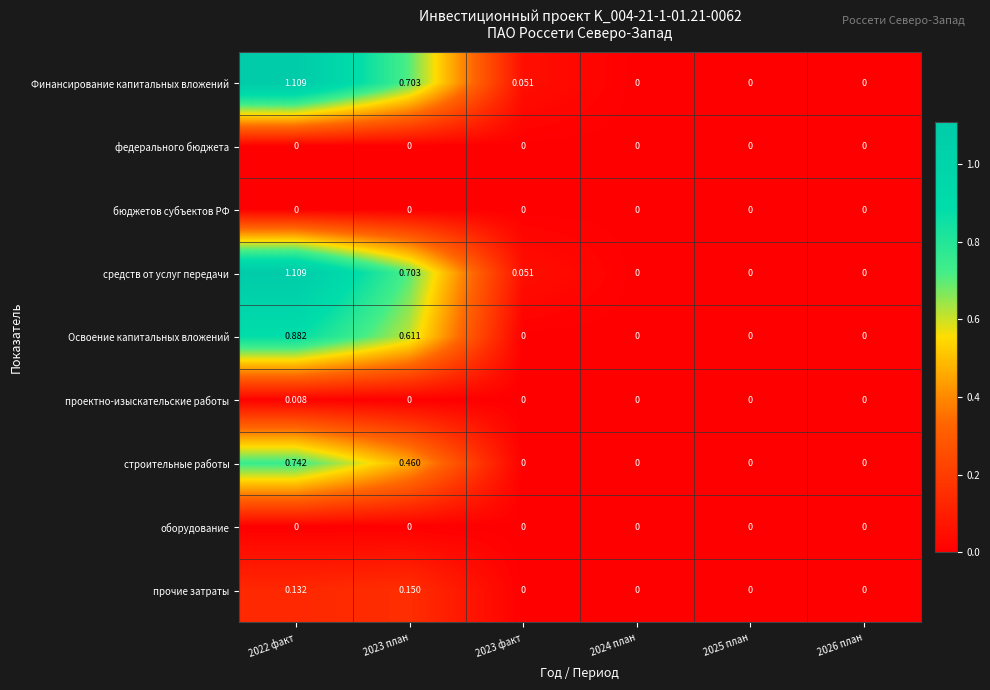

How many data points does each series have?

6